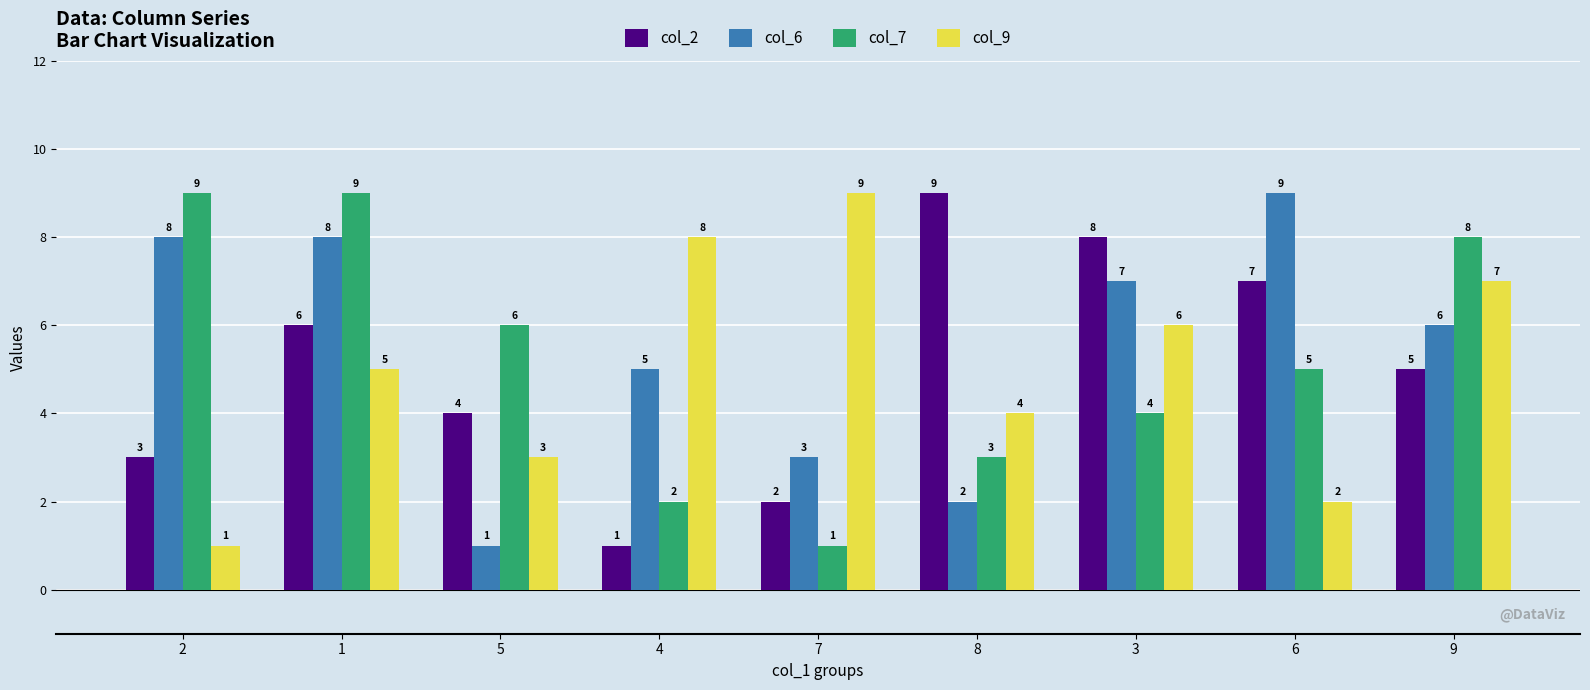

Count the number of data series in this chart.

4